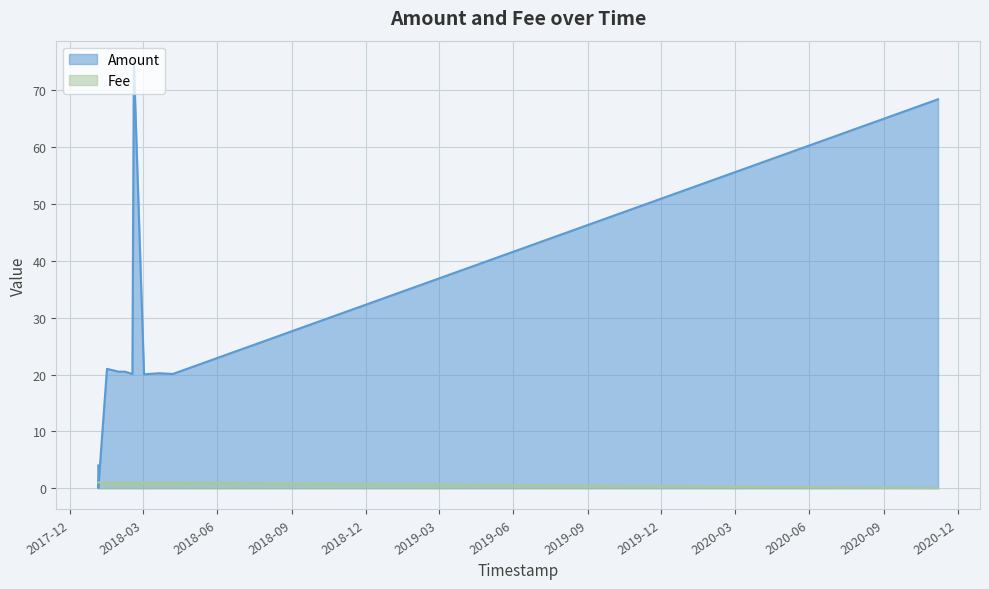

What are all the series names shown in the legend?

Amount, Fee